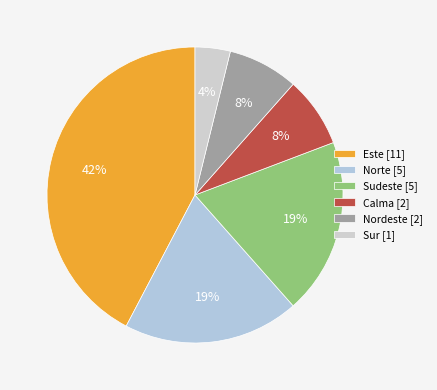

How many slices are in this pie chart?

6